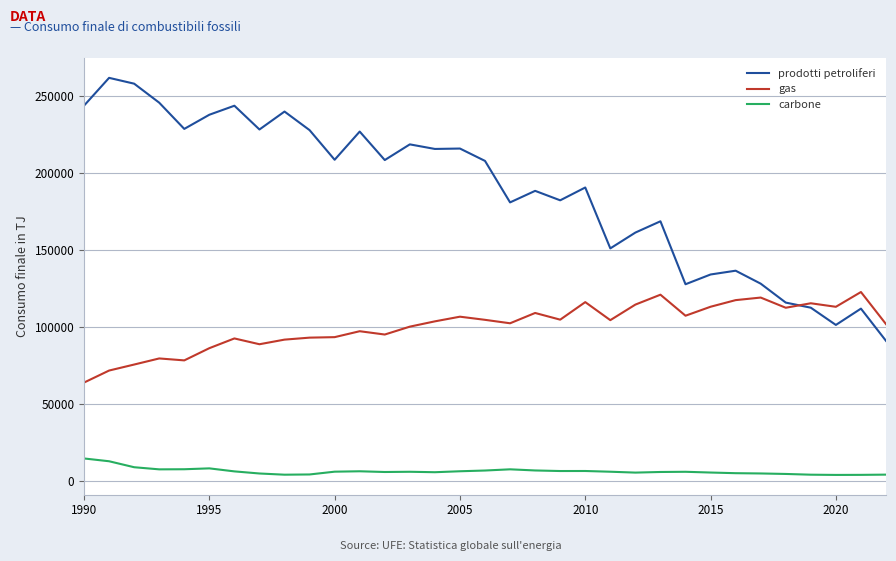

How many lines are shown in the chart?

3